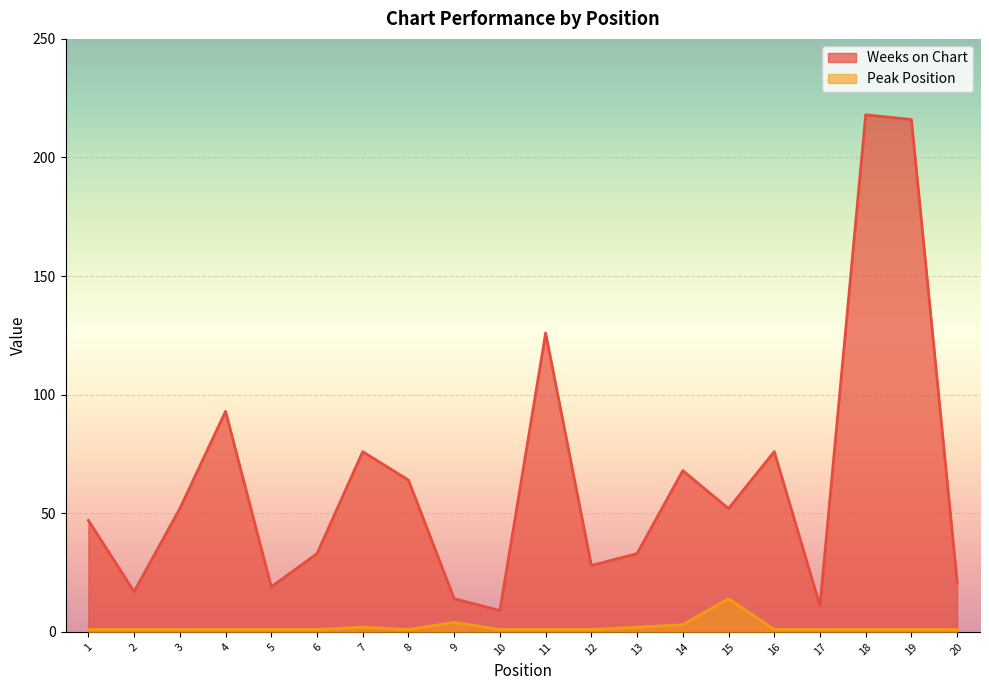

At 15, list the series in order from largest to smallest.

Weeks on Chart, Peak Position